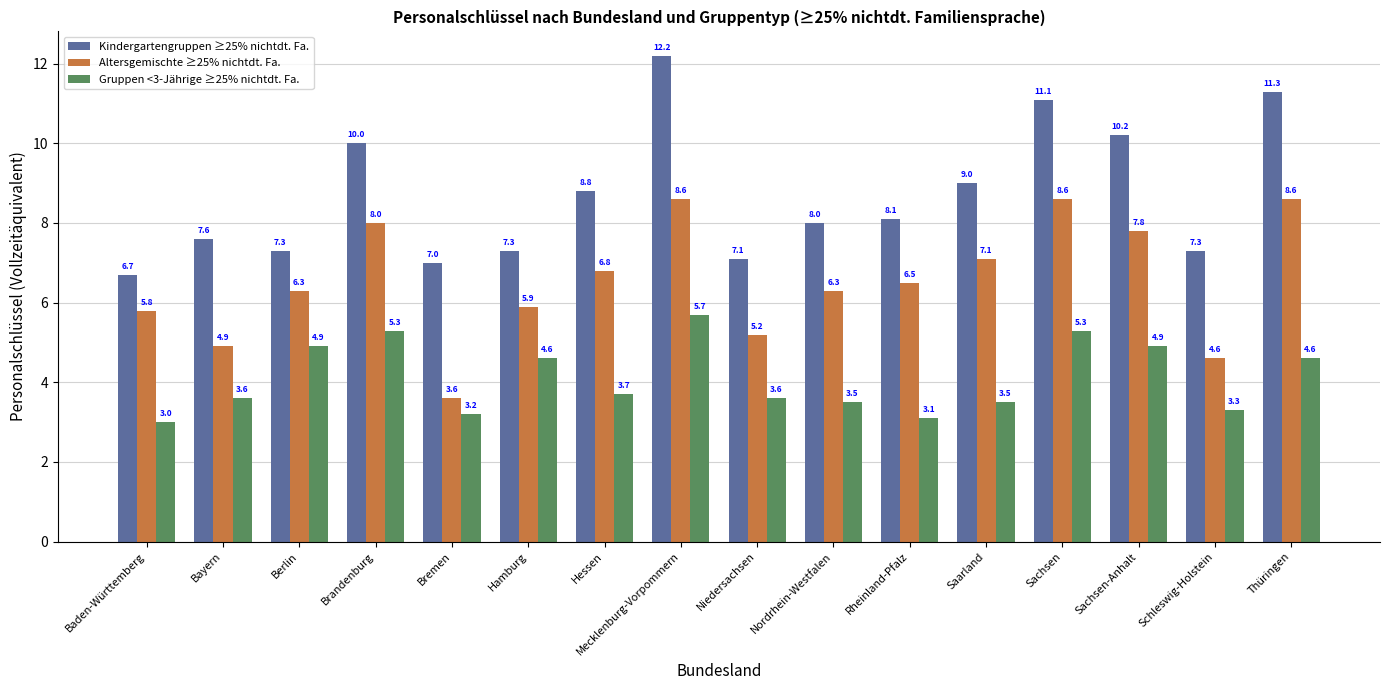

Where is Altersgemischte ≥25% nichtdt. Fa. nearest to the value 6?

Hamburg